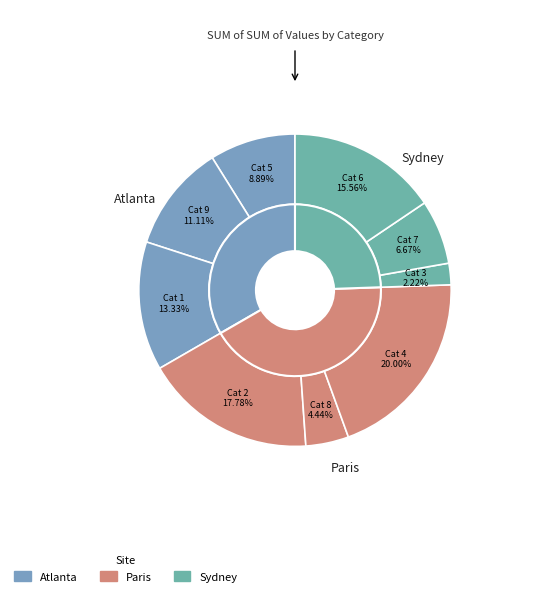

To the nearest percent, what is the difference between the 8 and 6 slice percentages?

11%